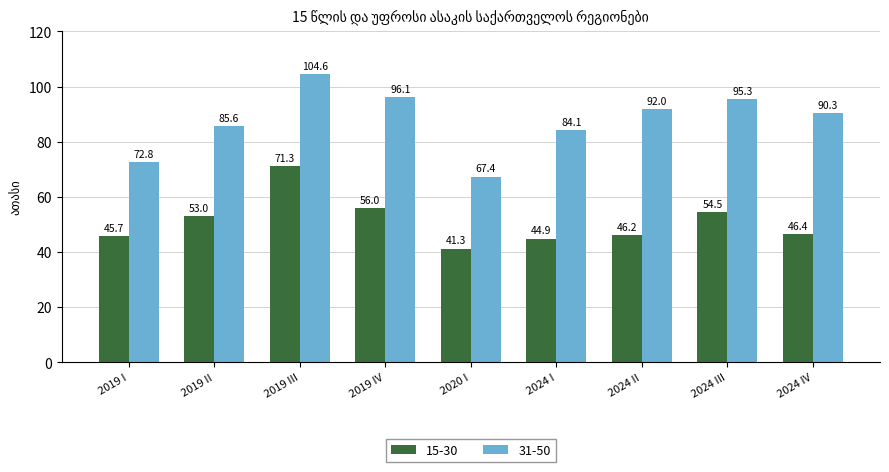

What is the difference between the 15-30 values at 2019 IV and 2024 I?

11.1